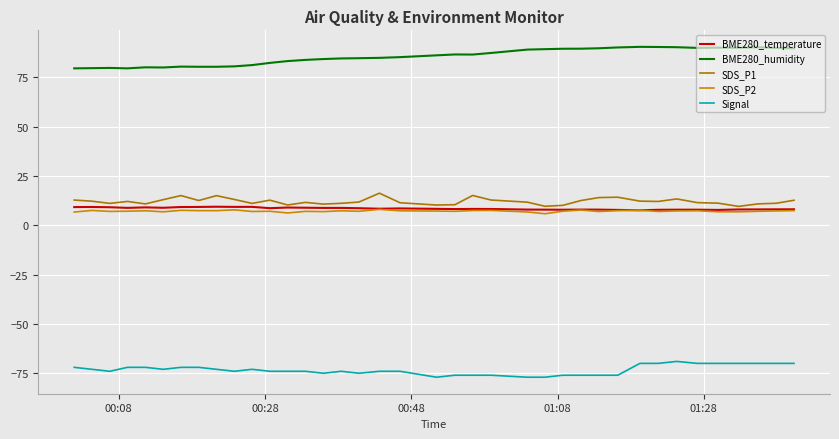

What is the minimum value for SDS_P1?

9.6